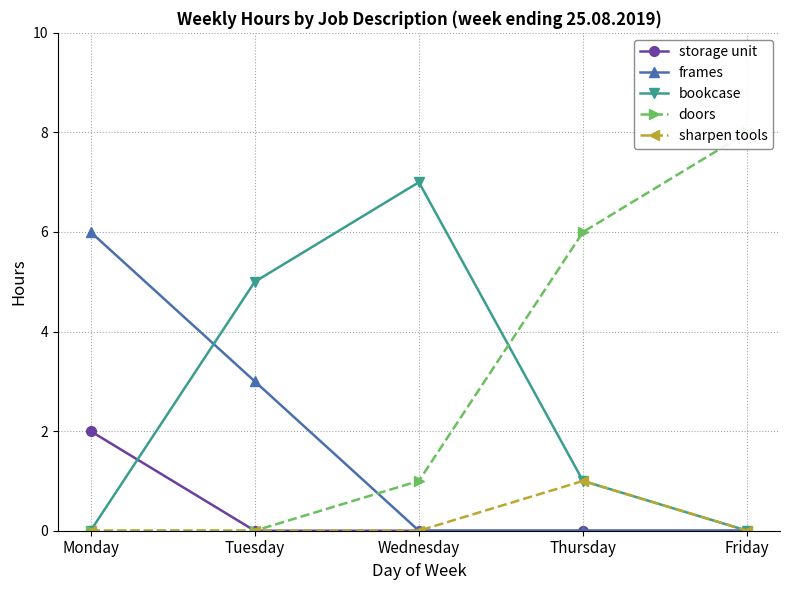

Reading left to right, what are all the values shown in this chart?

storage unit: Monday=2	Tuesday=0	Wednesday=0	Thursday=0	Friday=0
frames: Monday=6	Tuesday=3	Wednesday=0	Thursday=0	Friday=0
bookcase: Monday=0	Tuesday=5	Wednesday=7	Thursday=1	Friday=0
doors: Monday=0	Tuesday=0	Wednesday=1	Thursday=6	Friday=8
sharpen tools: Monday=0	Tuesday=0	Wednesday=0	Thursday=1	Friday=0